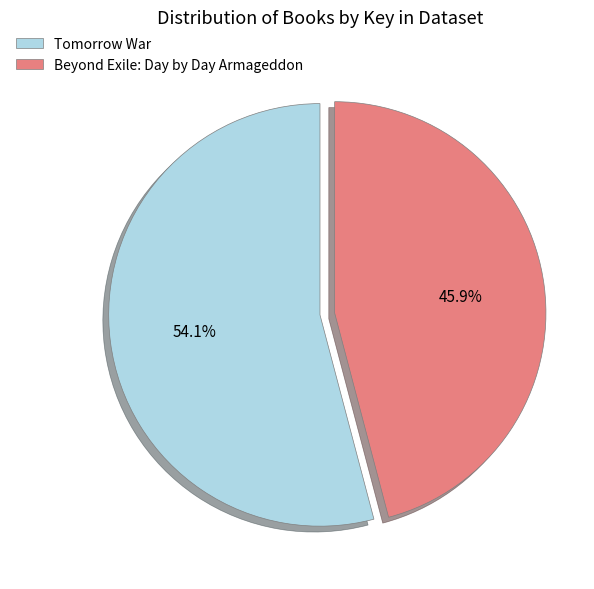

Which category has the biggest portion of the pie?

Tomorrow War